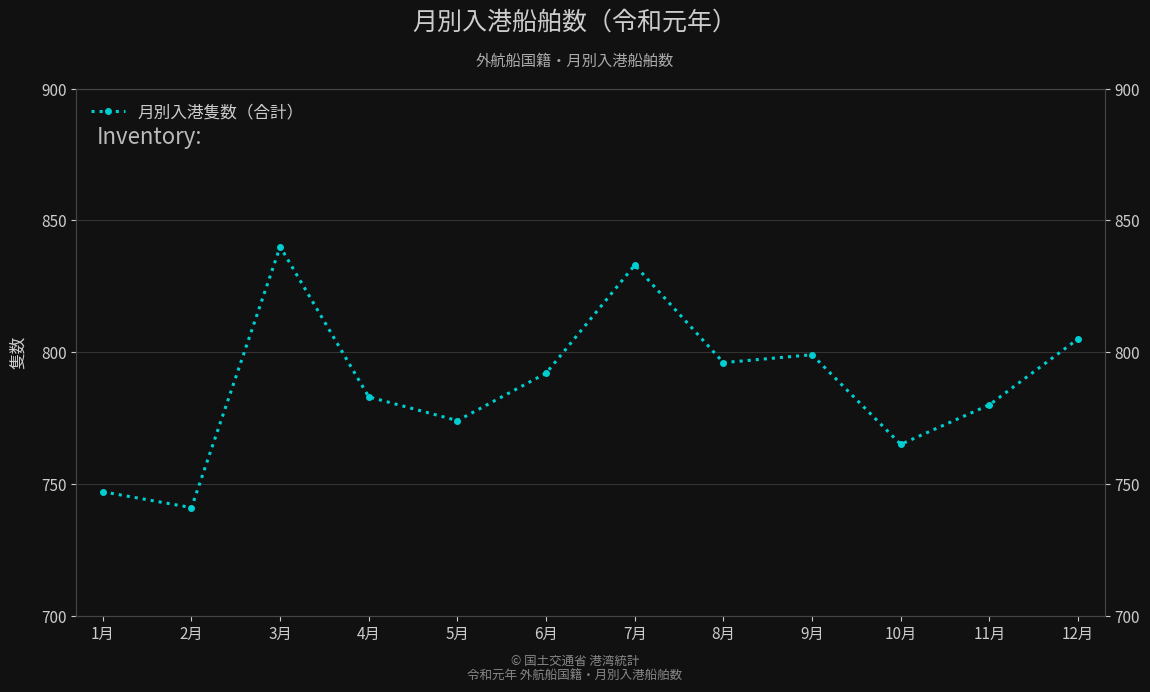

What is the difference between the maximum and minimum values?

99